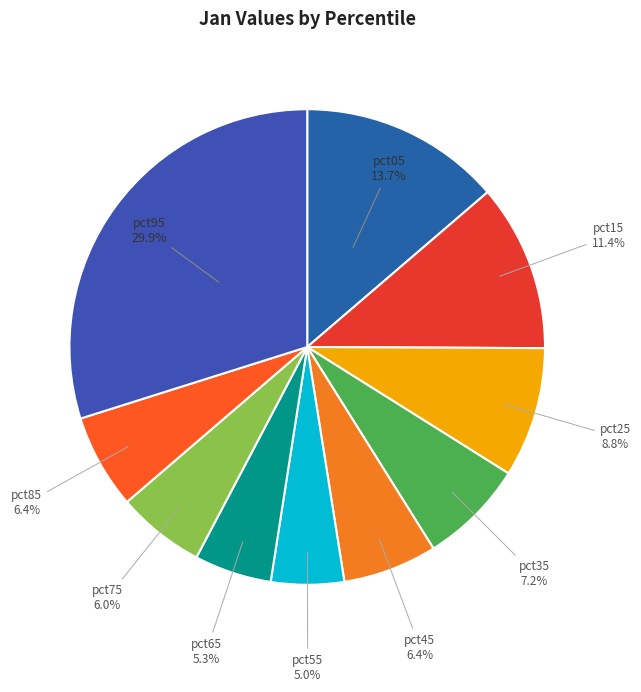

What is the largest slice in the pie chart?

pct95